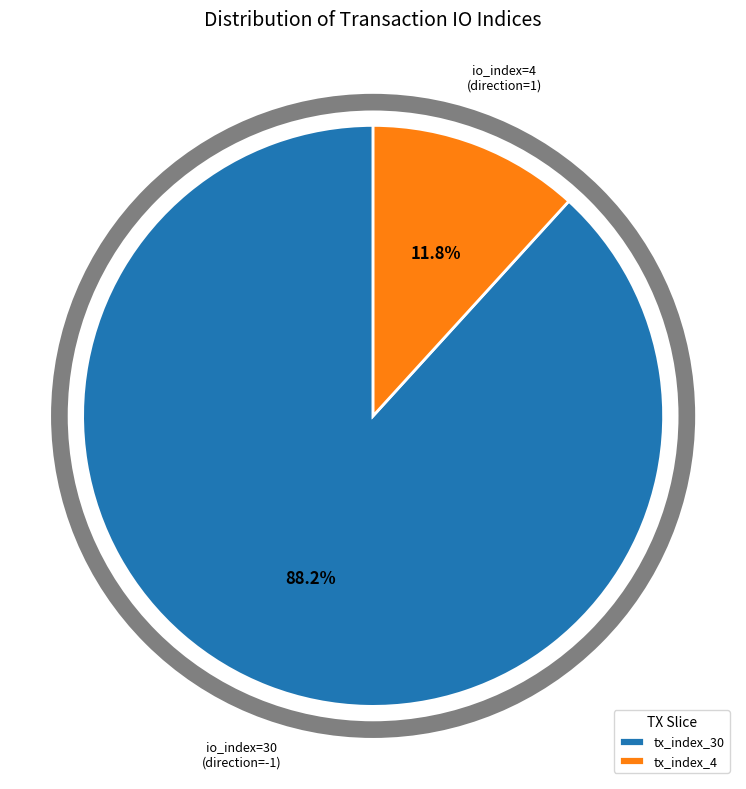

Is it true that tx_index_4 is 20% of the pie?

False